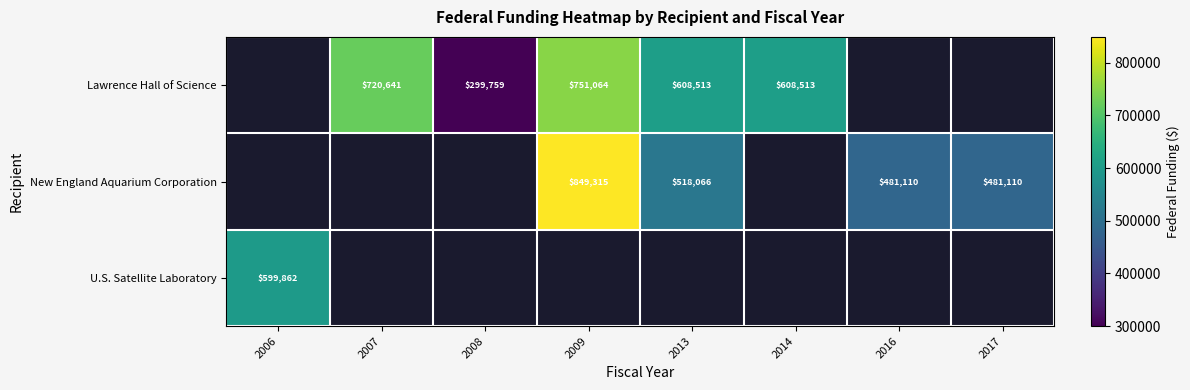

Is it true that U.S. Satellite Laboratory equals 312893 at 2006?

False